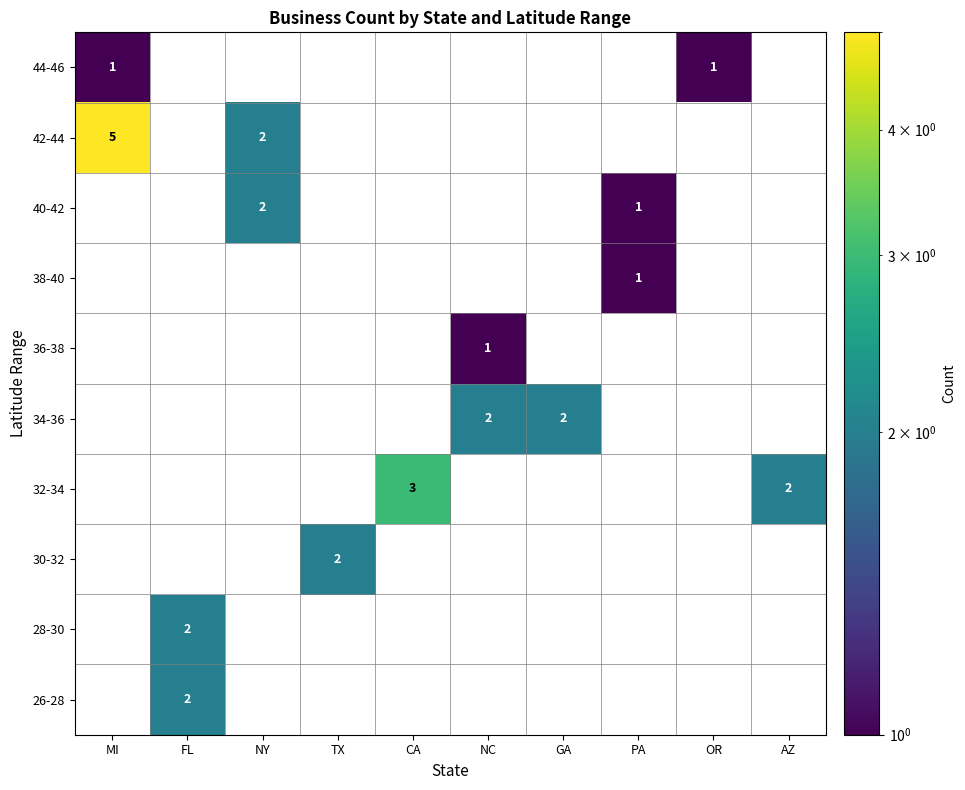

Is it true that 34-36 equals 1 at NY?

False